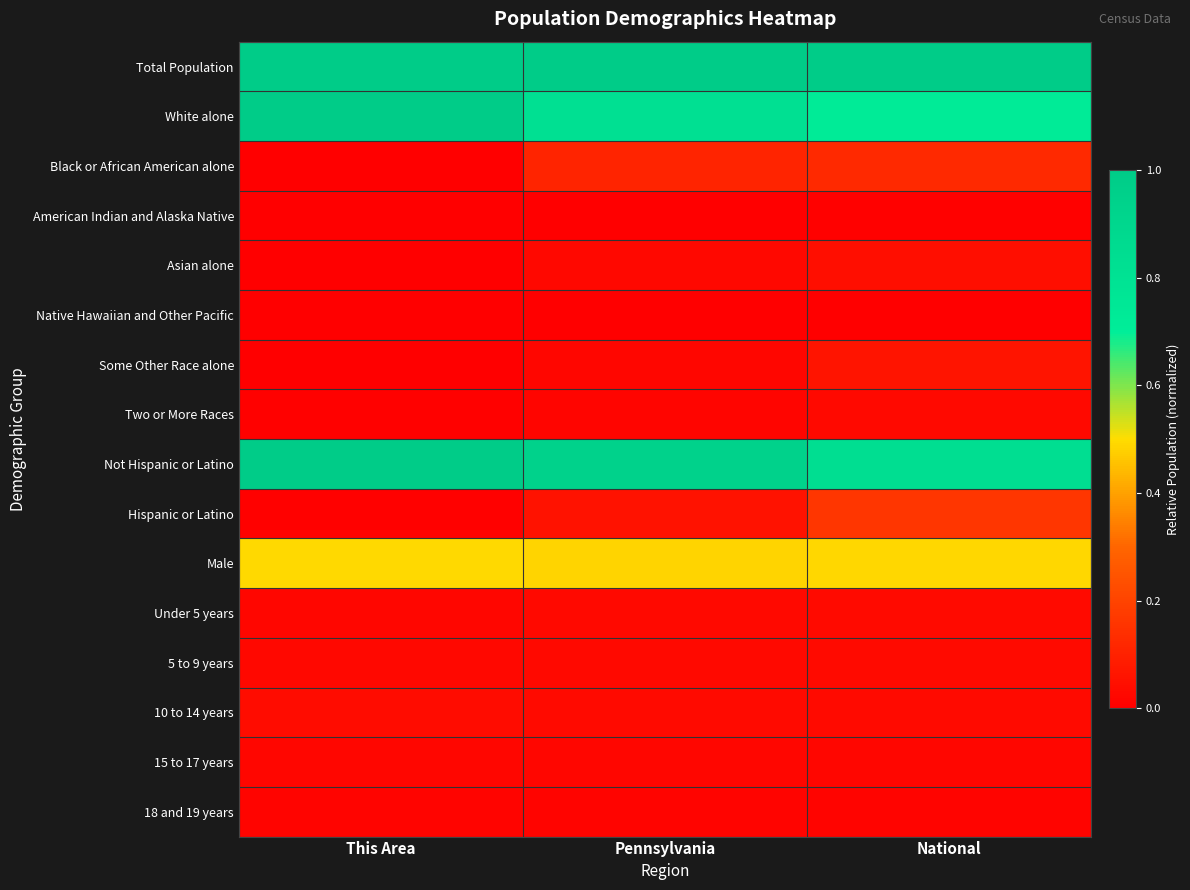

List the series in order of their peak value, highest first.

Total Population, Not Hispanic or Latino, White alone, Male, Hispanic or Latino, Black or African American alone, Some Other Race alone, Asian alone, 10 to 14 years, 5 to 9 years, Under 5 years, Two or More Races, 15 to 17 years, 18 and 19 years, American Indian and Alaska Native, Native Hawaiian and Other Pacific